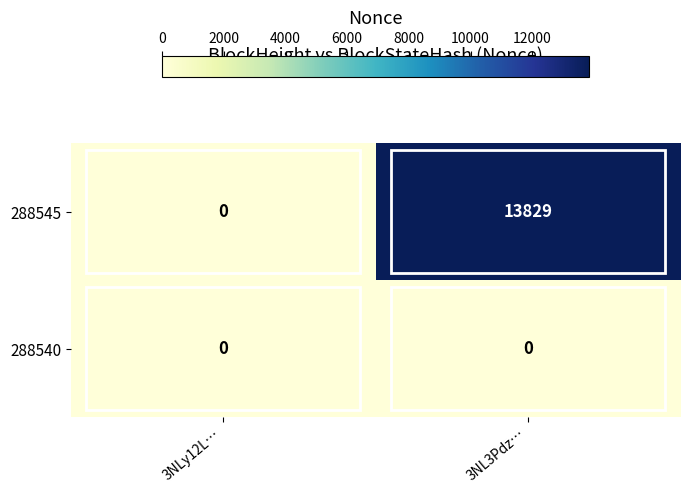

Rank the series by their maximum value, from highest to lowest.

288545, 288540